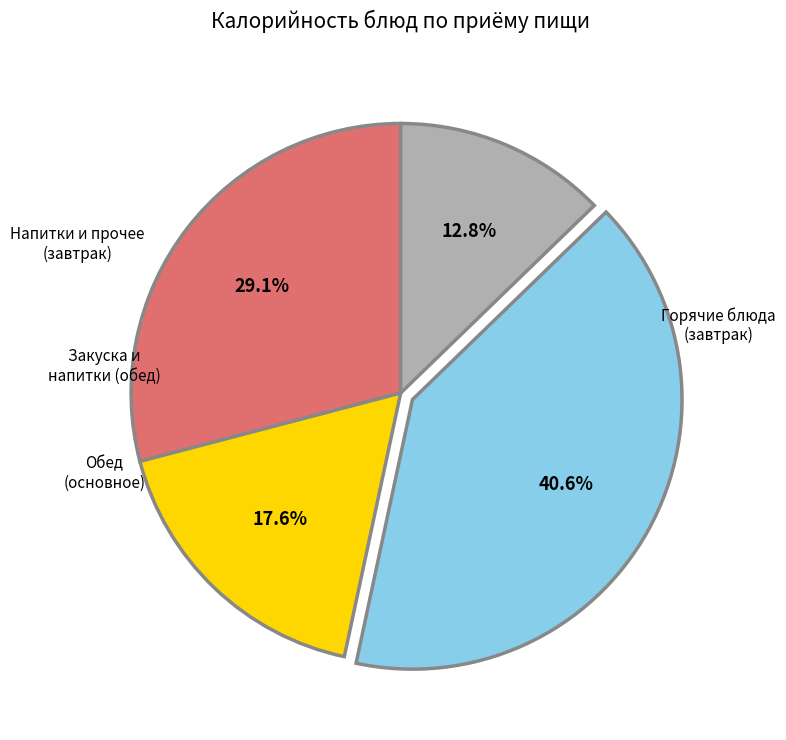

Is there any slice that represents more than half of the pie?

No